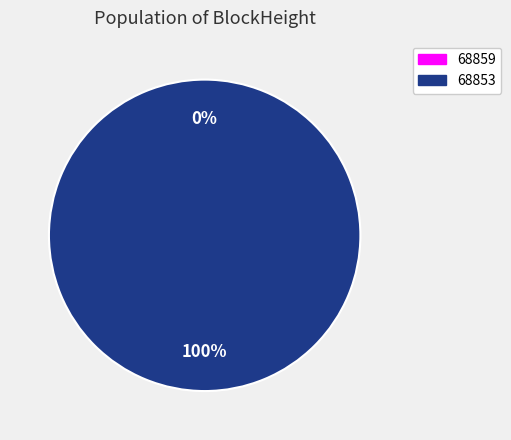

What is the change in value from 68859 to 68853?

+12580